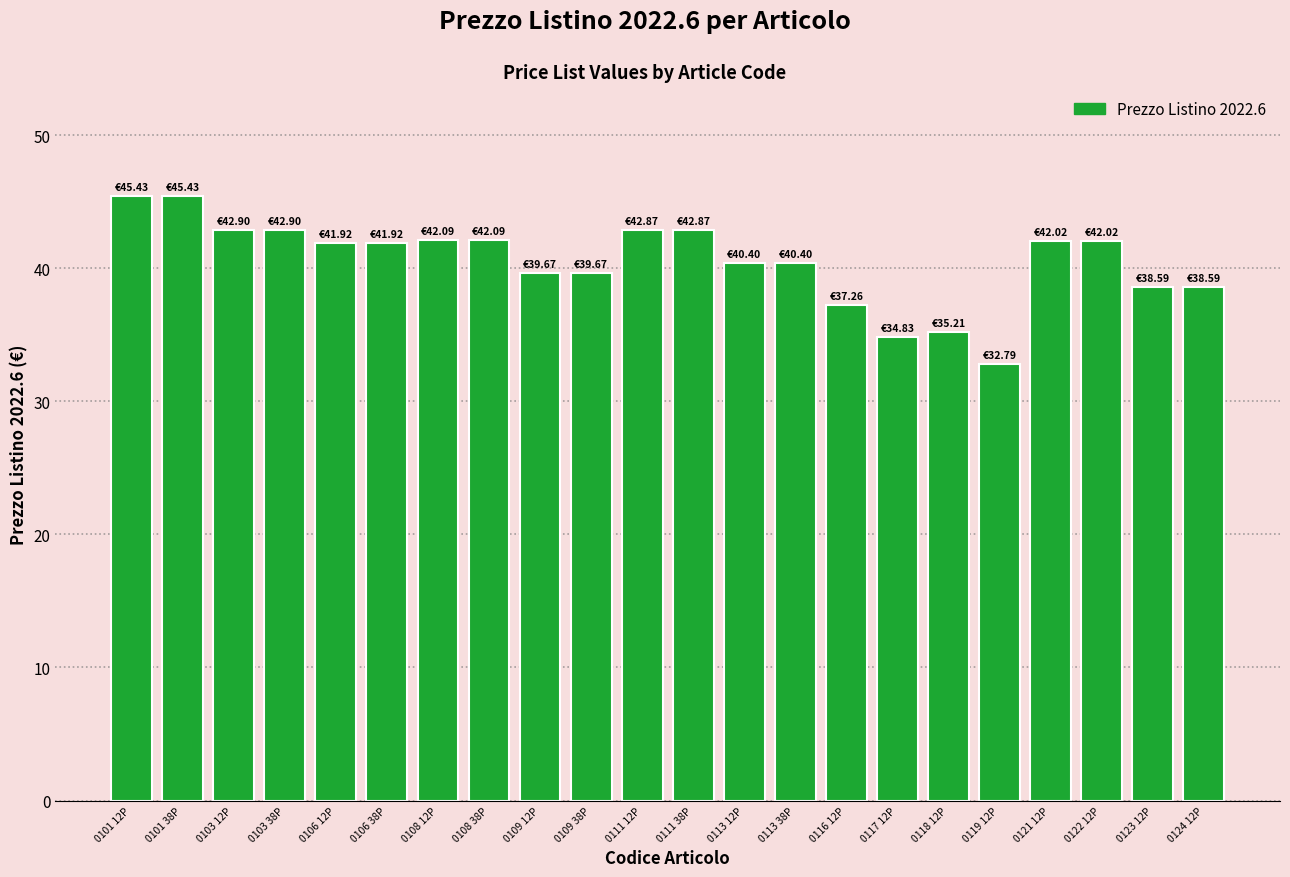

How many data points does each series have?

22